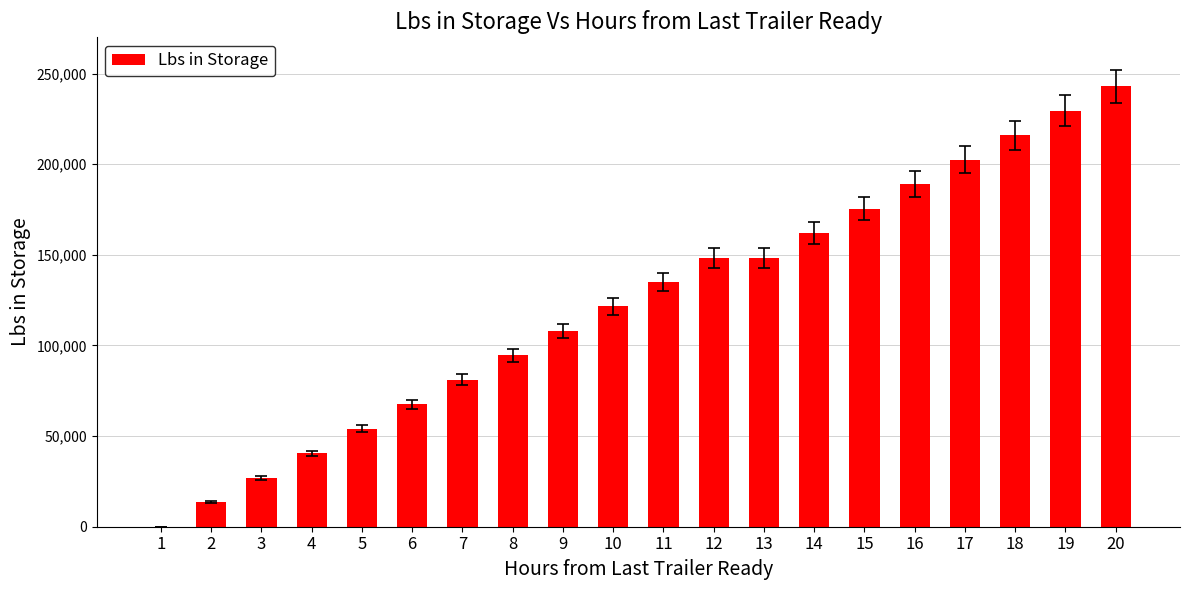

Reading left to right, transcribe all the data shown in this chart.

0	13500	27000	40500	54000	67500	81000	94500	108000	121500	135000	148500	148500	162000	175500	189000	202500	216000	229500	243000